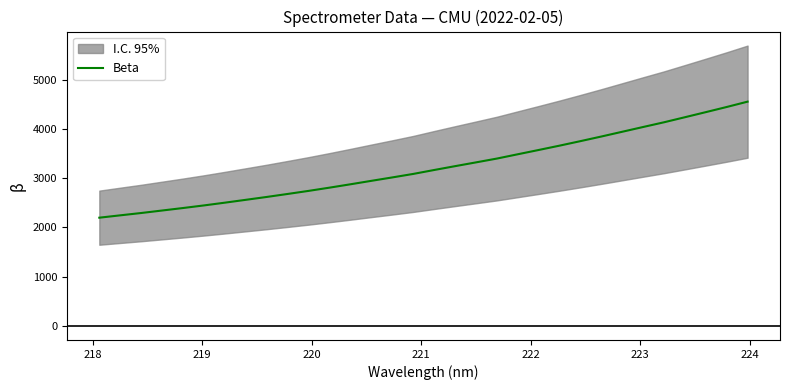

What is the maximum value for Beta?

4550.8